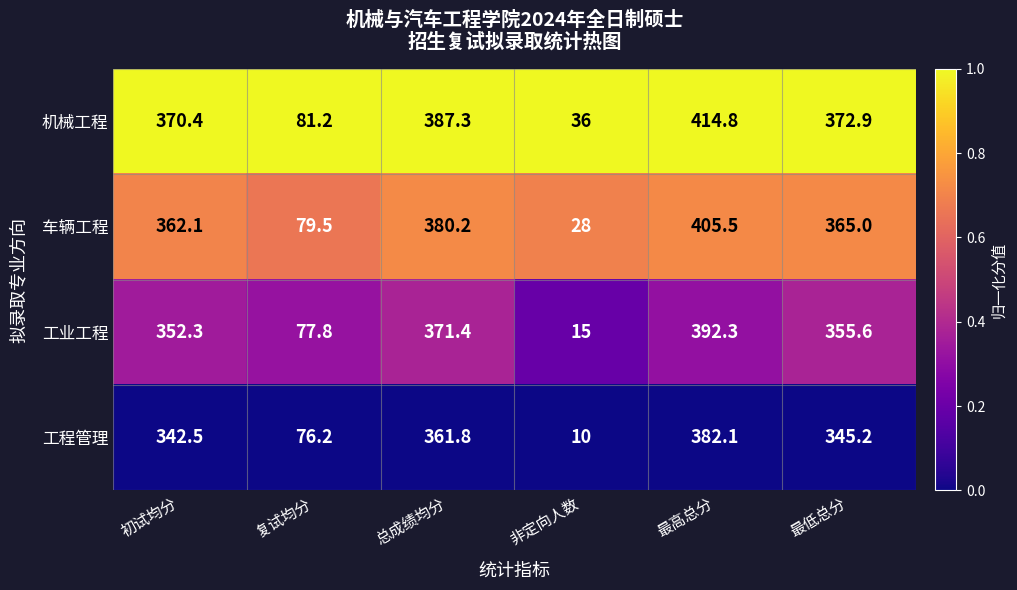

How many series are shown in this chart?

4